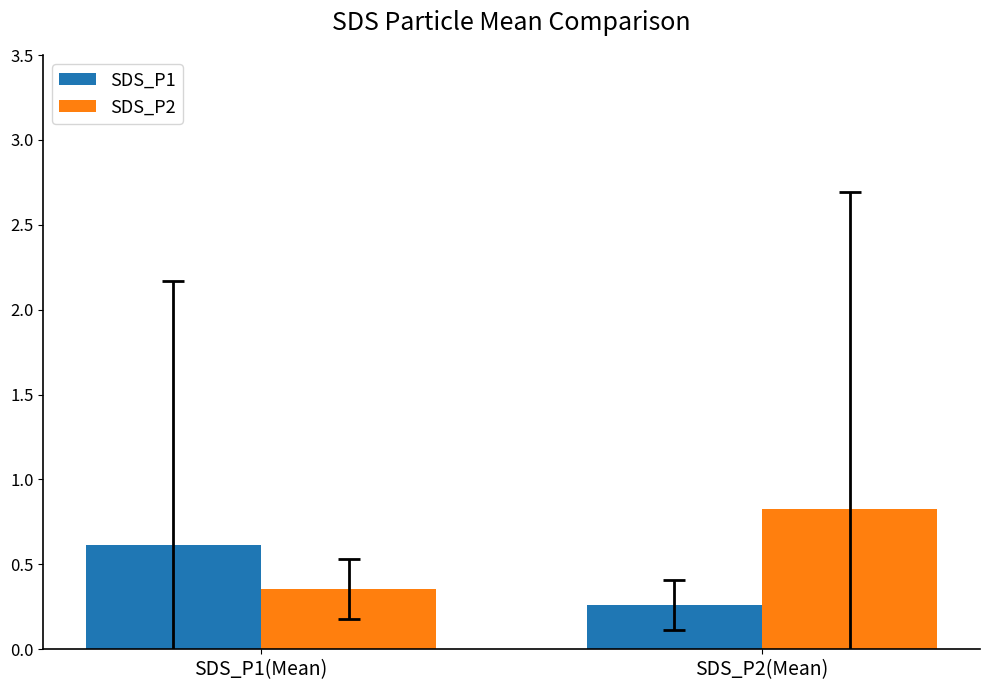

Is the value of SDS_P2 at SDS_P1(Mean) greater than the value of SDS_P1 at SDS_P1(Mean)?

No